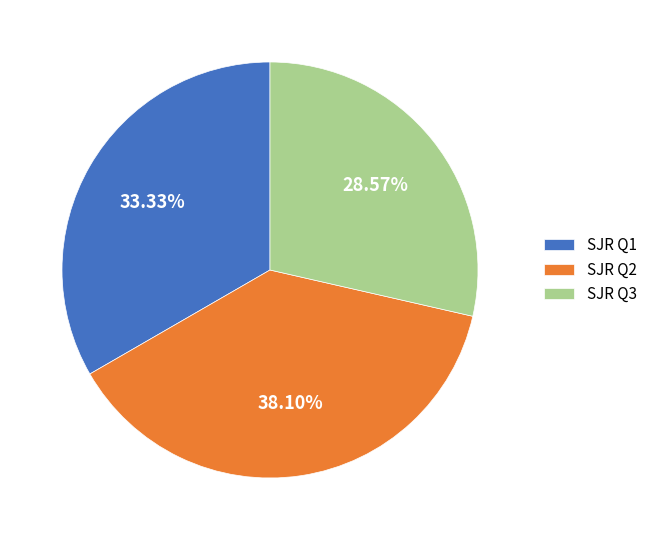

Does any single category account for the majority?

No